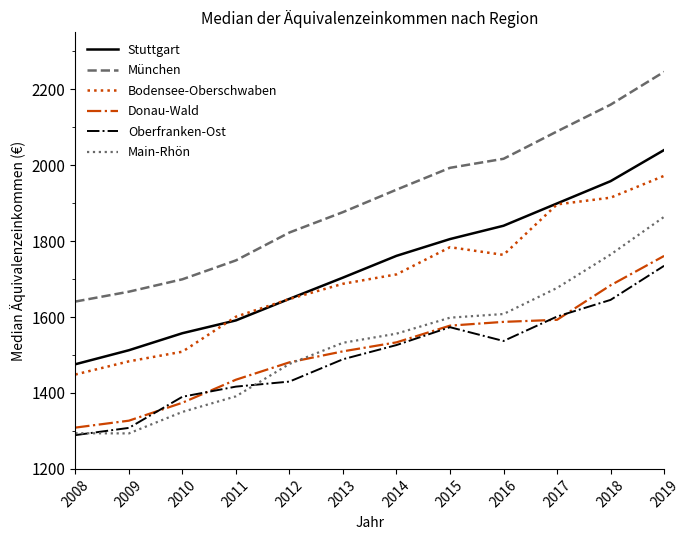

At which category is the sum across all series the highest?

2019